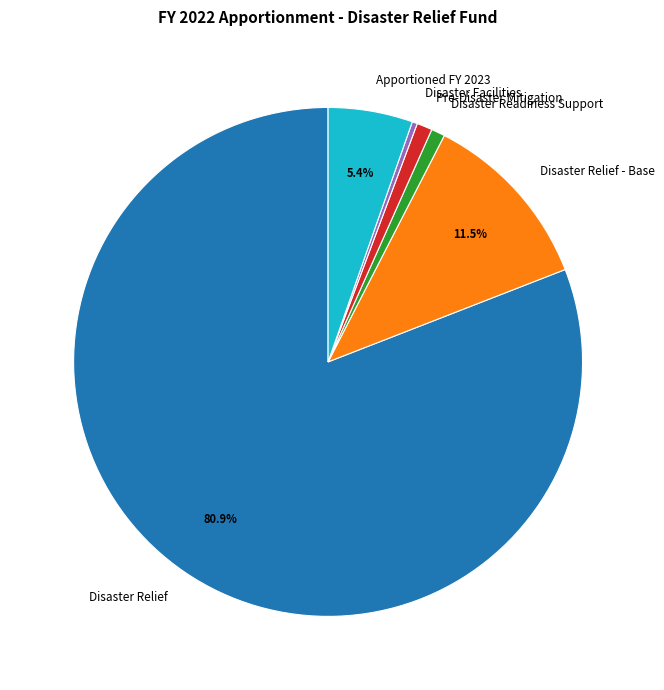

Which slice is the smallest?

Disaster Facilities